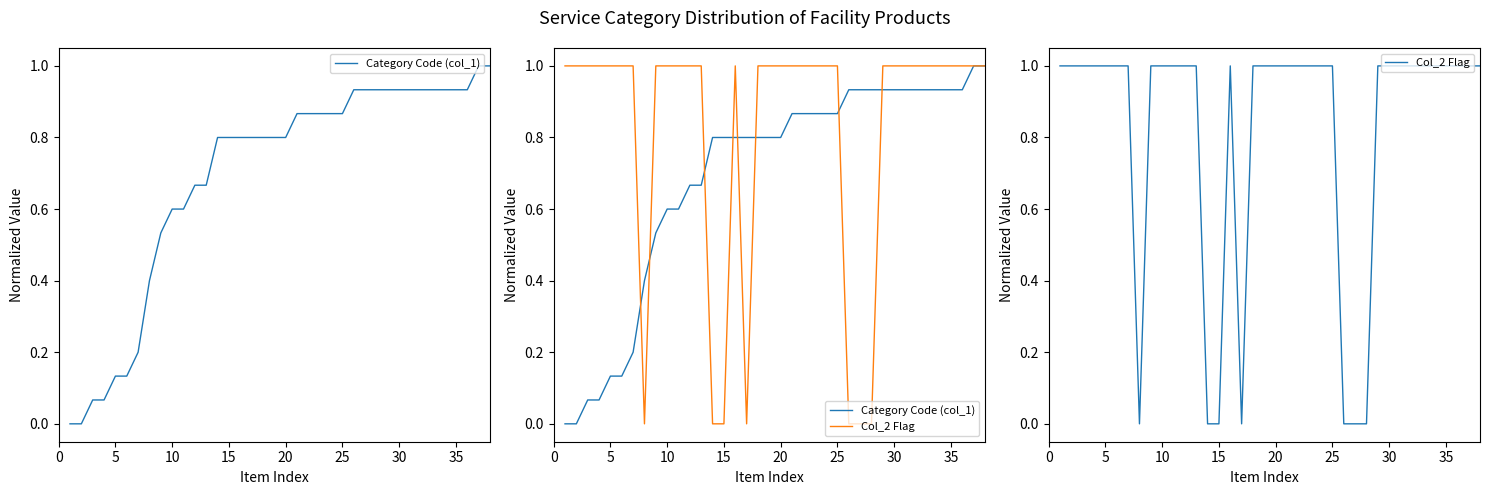

Reading left to right, what are all the values shown in this chart?

Category Code (col_1): 0.0	0.0	0.1	0.1	0.1	0.1	0.2	0.4	0.5	0.6	0.6	0.7	0.7	0.8	0.8	0.8	0.8	0.8	0.8	0.8	0.9	0.9	0.9	0.9	0.9	0.9	0.9	0.9	0.9	0.9	0.9	0.9	0.9	0.9	0.9	0.9	1.0	1.0
Col_2 Flag: 1.0	1.0	1.0	1.0	1.0	1.0	1.0	0.0	1.0	1.0	1.0	1.0	1.0	0.0	0.0	1.0	0.0	1.0	1.0	1.0	1.0	1.0	1.0	1.0	1.0	0.0	0.0	0.0	1.0	1.0	1.0	1.0	1.0	1.0	1.0	1.0	1.0	1.0